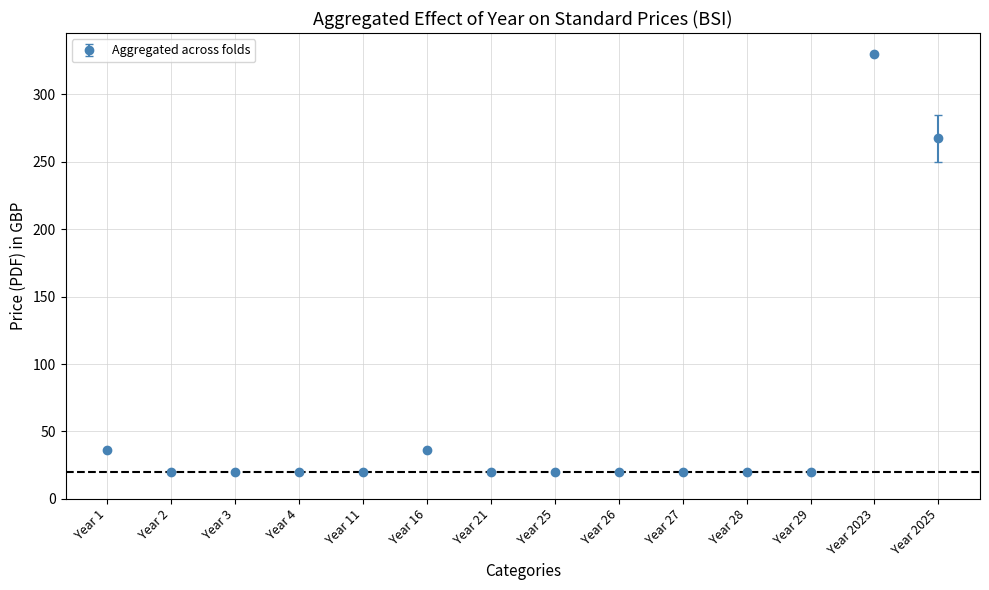

What is the ratio of the value at Year 28 to the value at Year 26?

1.0